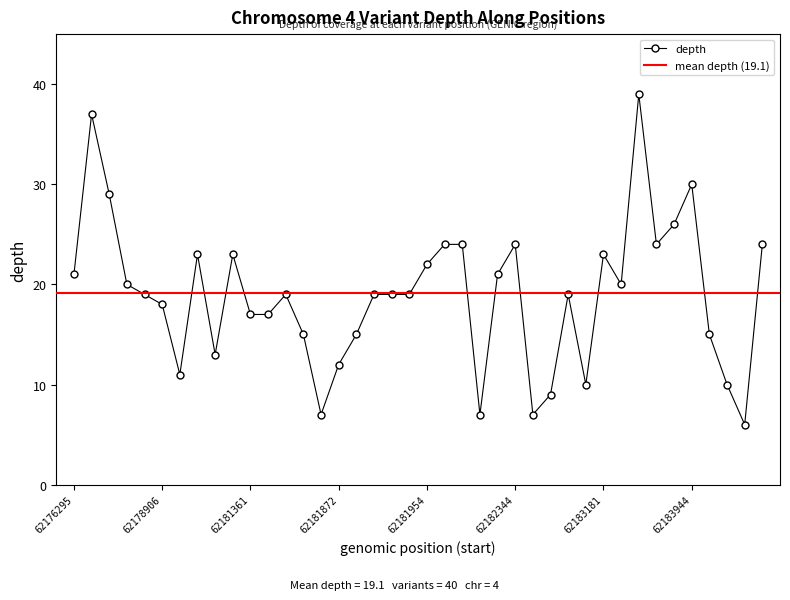

How many interior local peaks (higher than both neighbors) does the data have?

9